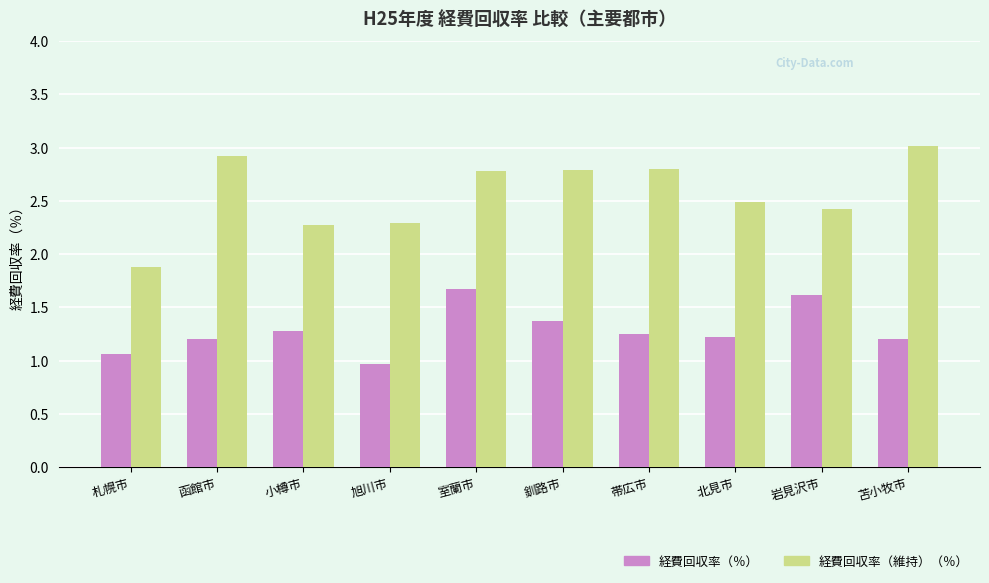

List the series in order of their overall mean, lowest first.

経費回収率（％）, 経費回収率（維持）（％）